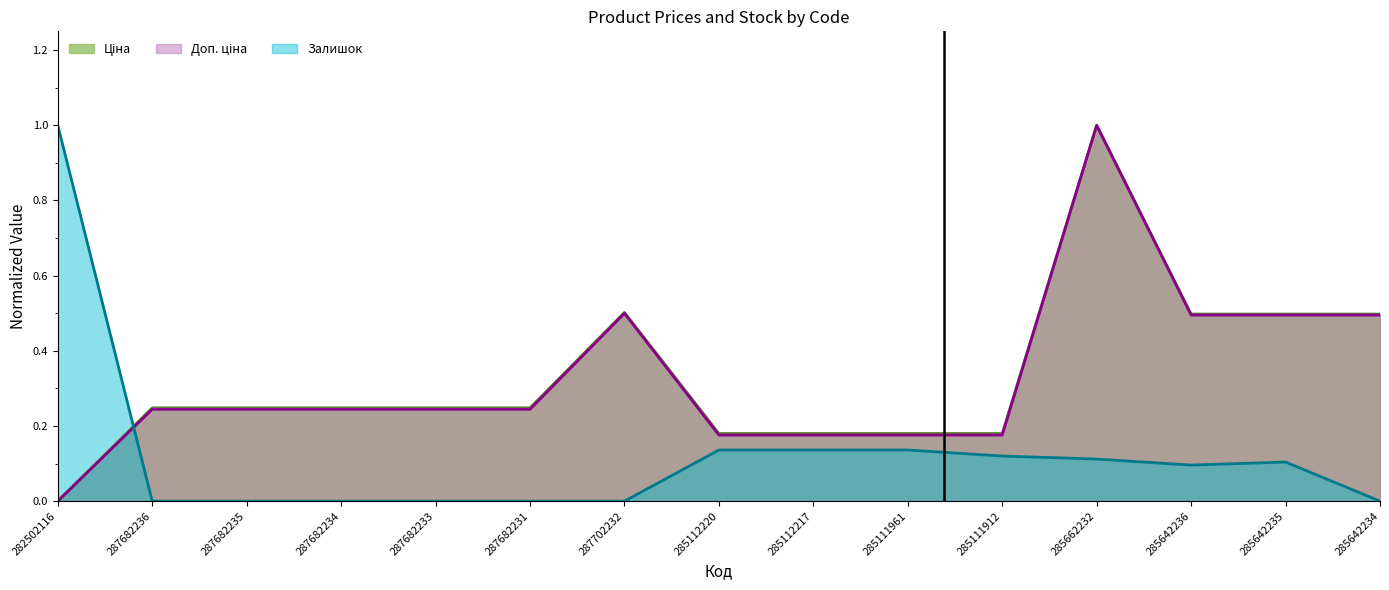

What position from the left is 287682231?

6